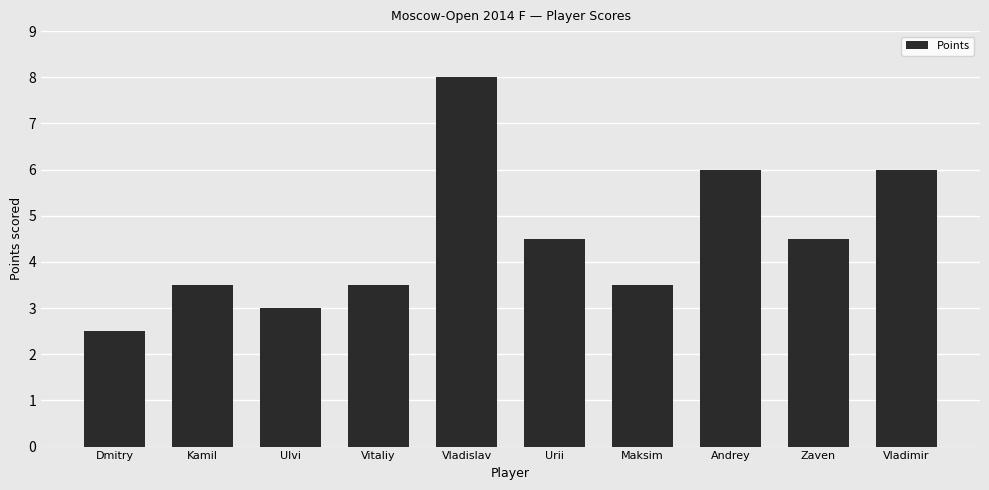

The chart shows a value of 6.0 at Vladimir. True or false?

True